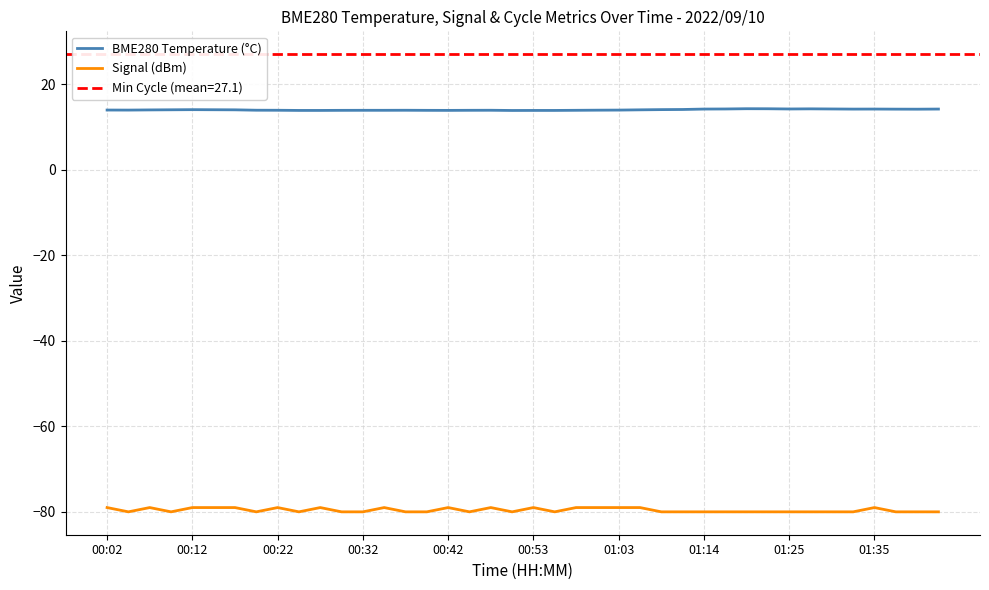

Is it true that Signal (dBm) equals -80.0 at 26?

True